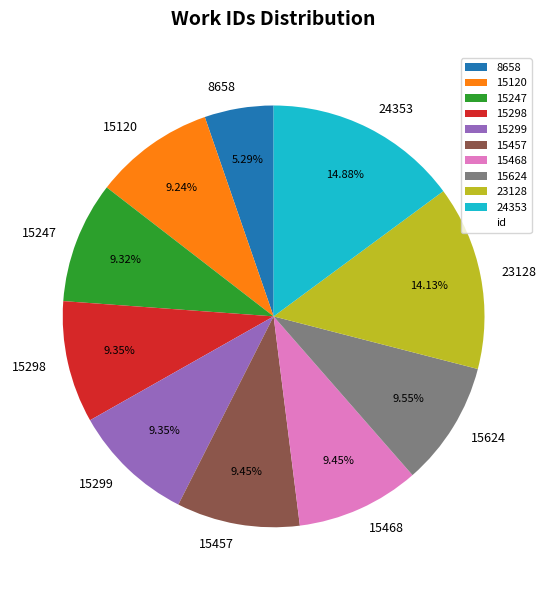

Approximately how many times larger is the value at 15247 compared to 15298?

1.0